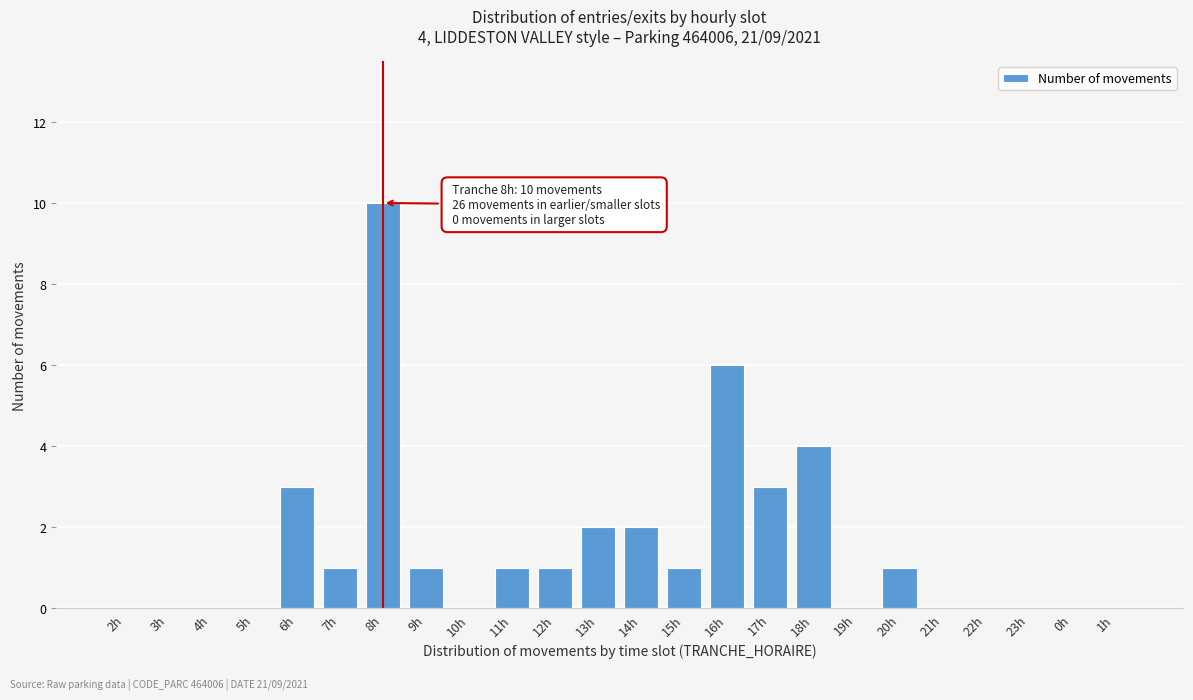

Reading right to left, transcribe all the data shown in this chart.

1h=0	0h=0	23h=0	22h=0	21h=0	20h=1	19h=0	18h=4	17h=3	16h=6	15h=1	14h=2	13h=2	12h=1	11h=1	10h=0	9h=1	8h=10	7h=1	6h=3	5h=0	4h=0	3h=0	2h=0